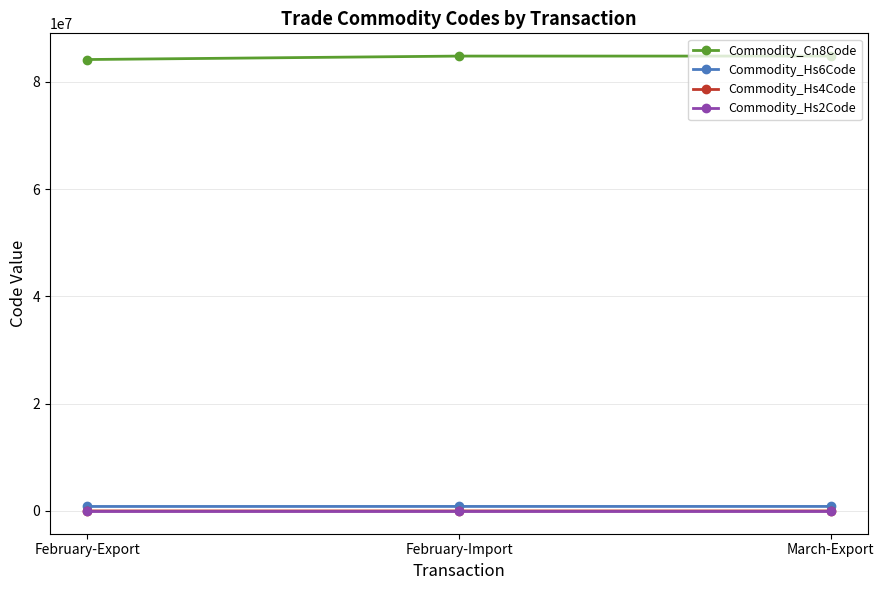

The Commodity_Cn8Code series shows 84779010 at February-Import. True or false?

True